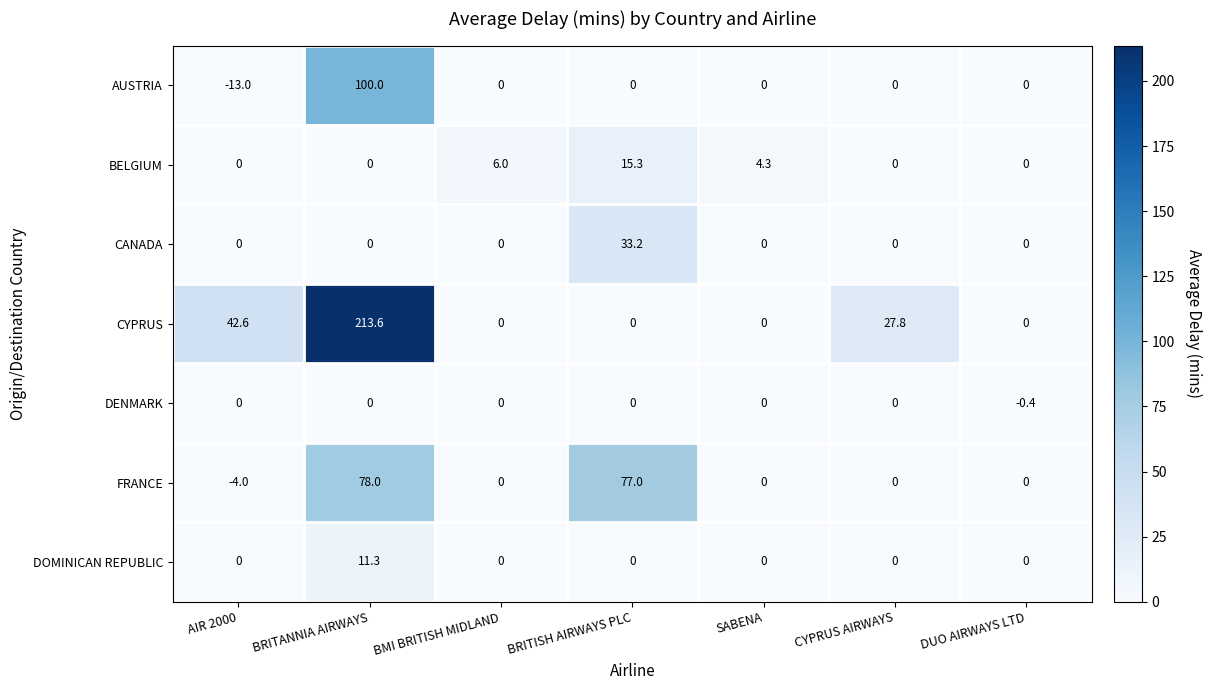

Which category has the highest value in the BELGIUM series?

BRITISH AIRWAYS PLC